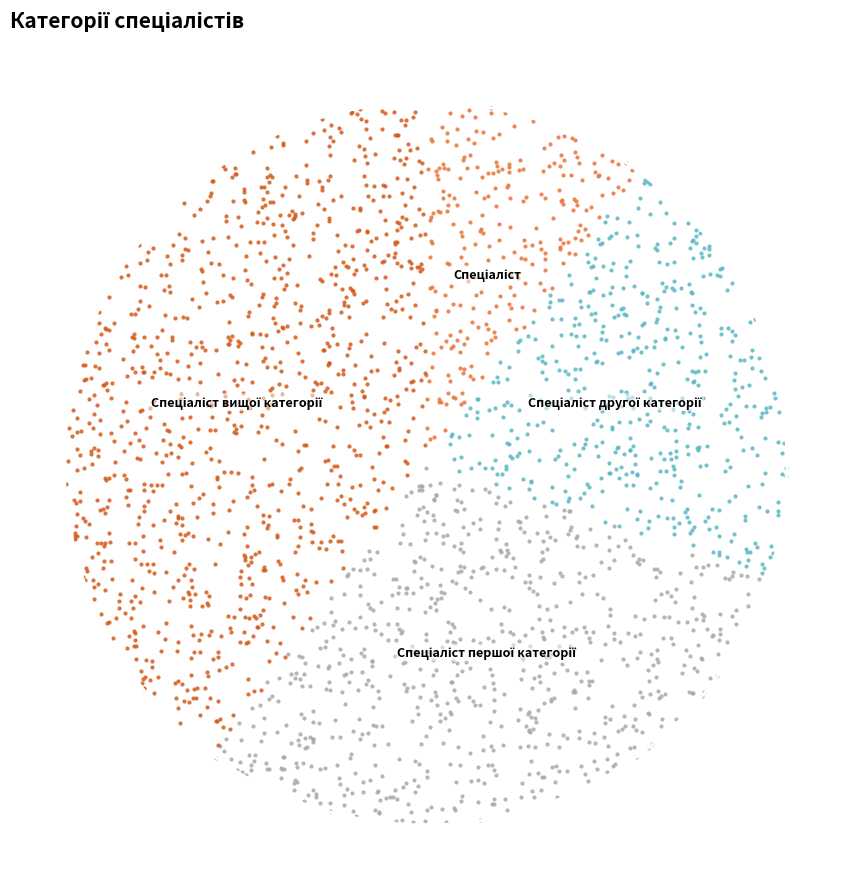

Is it true that Спеціаліст другої категорії is 7% of the pie?

False